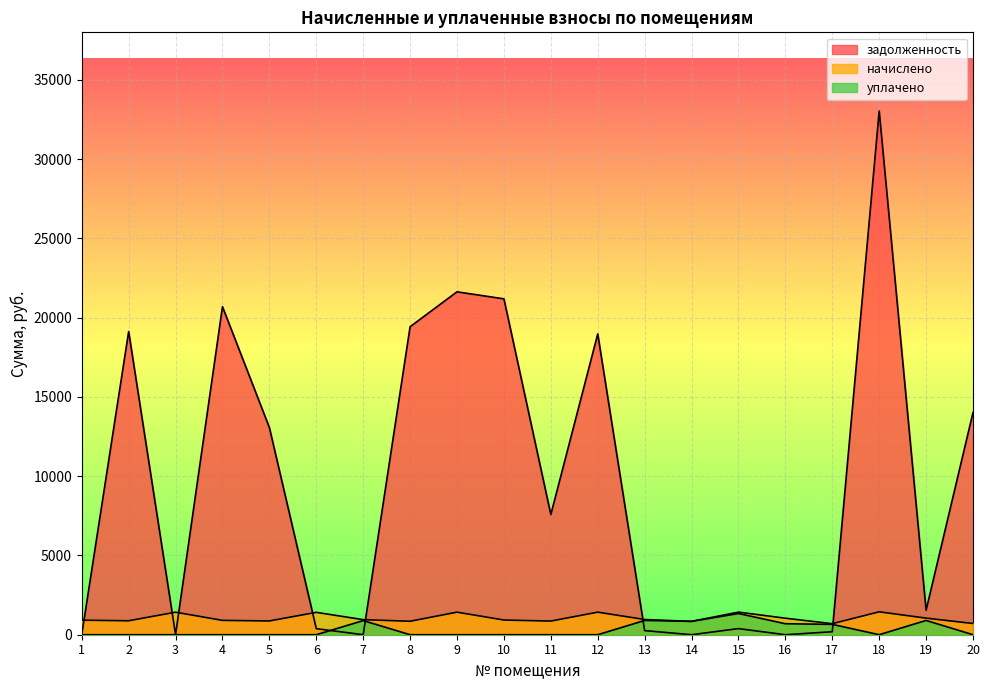

Which series has the largest total across all categories?

задолженность